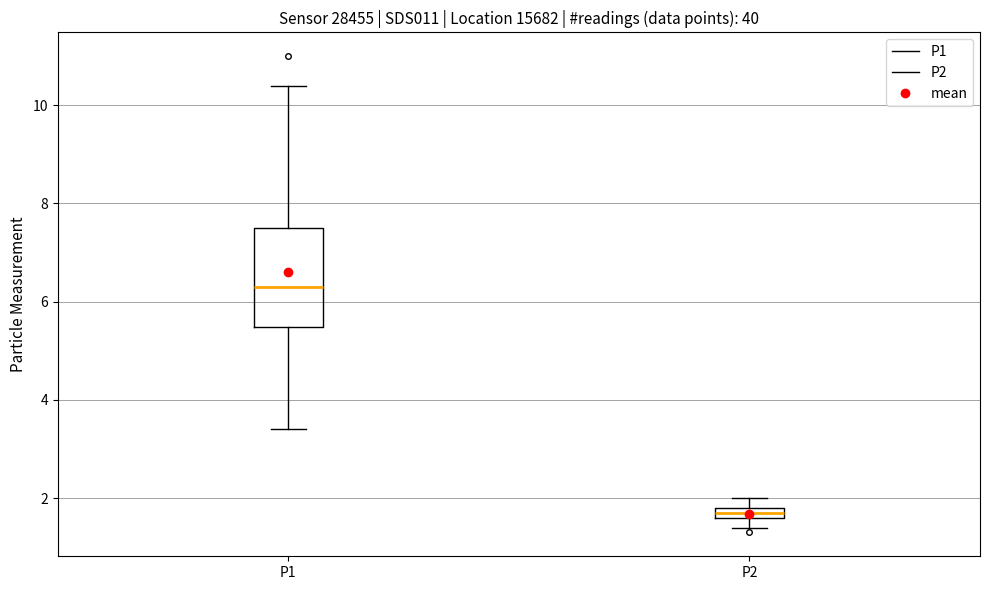

Where is the upper edge of the box for P2 on the y-axis? The values are not printed on the chart, so give them approximately, as read against the axis.

1.8